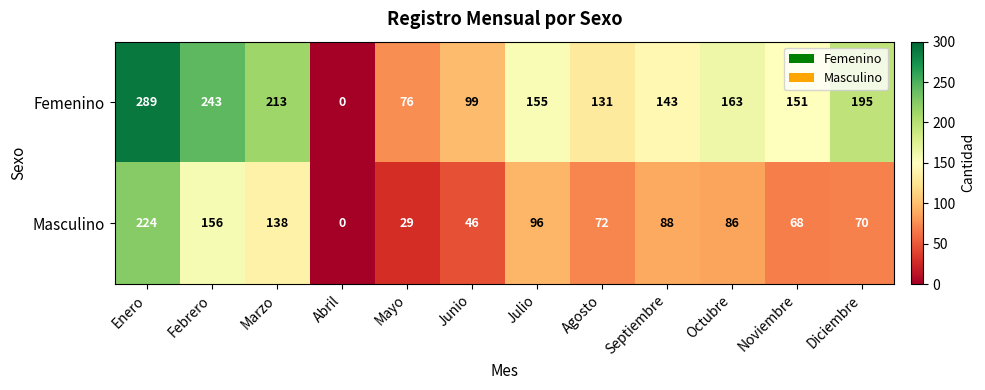

Reading left to right, transcribe all the data shown in this chart.

Femenino: Enero=289	Febrero=243	Marzo=213	Abril=0	Mayo=76	Junio=99	Julio=155	Agosto=131	Septiembre=143	Octubre=163	Noviembre=151	Diciembre=195
Masculino: Enero=224	Febrero=156	Marzo=138	Abril=0	Mayo=29	Junio=46	Julio=96	Agosto=72	Septiembre=88	Octubre=86	Noviembre=68	Diciembre=70